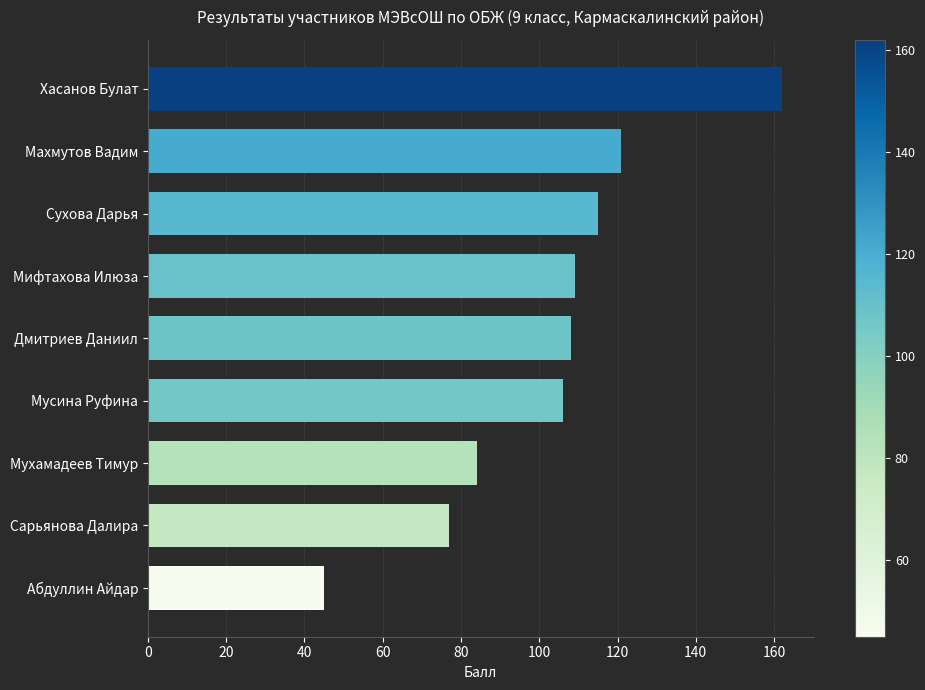

What is the greatest value displayed?

162